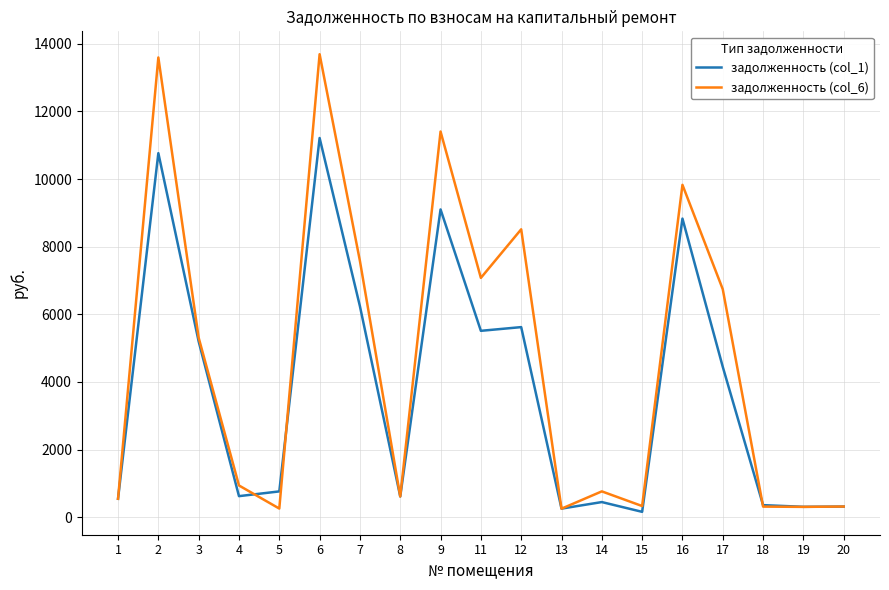

Which series has the largest total across all categories?

задолженность (col_6)